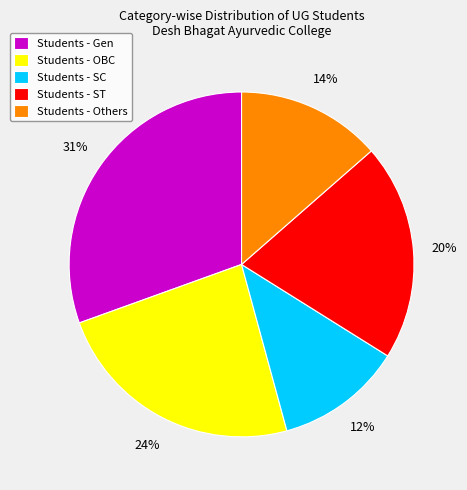

To the nearest percent, what is the difference between the Students - Gen and Students - Others slice percentages?

17%